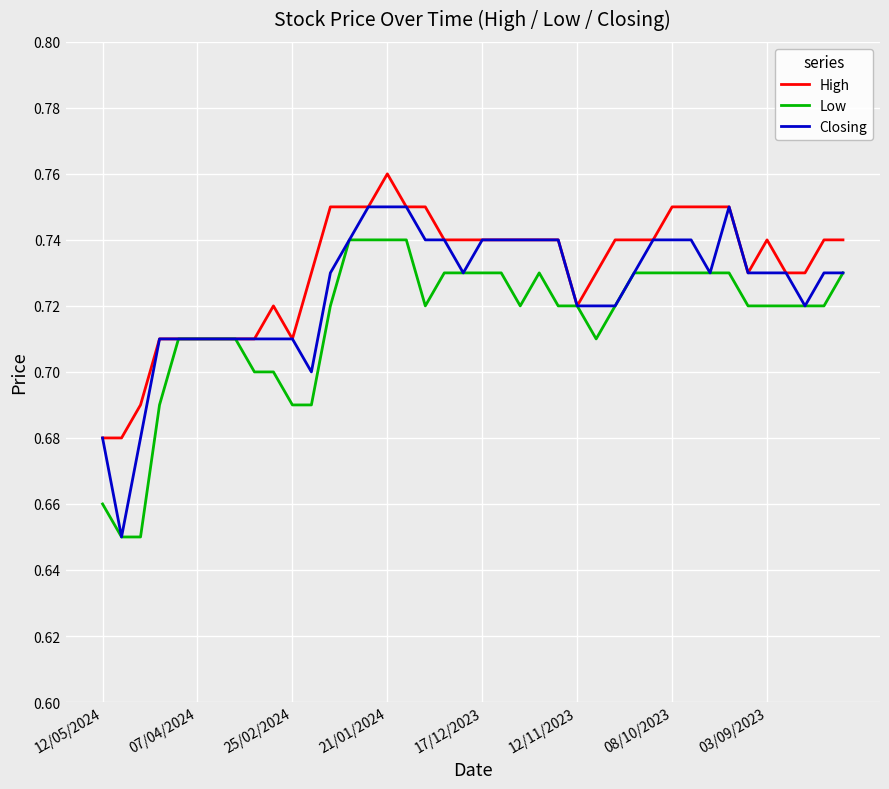

Rank the series by their maximum value, from highest to lowest.

High, Closing, Low